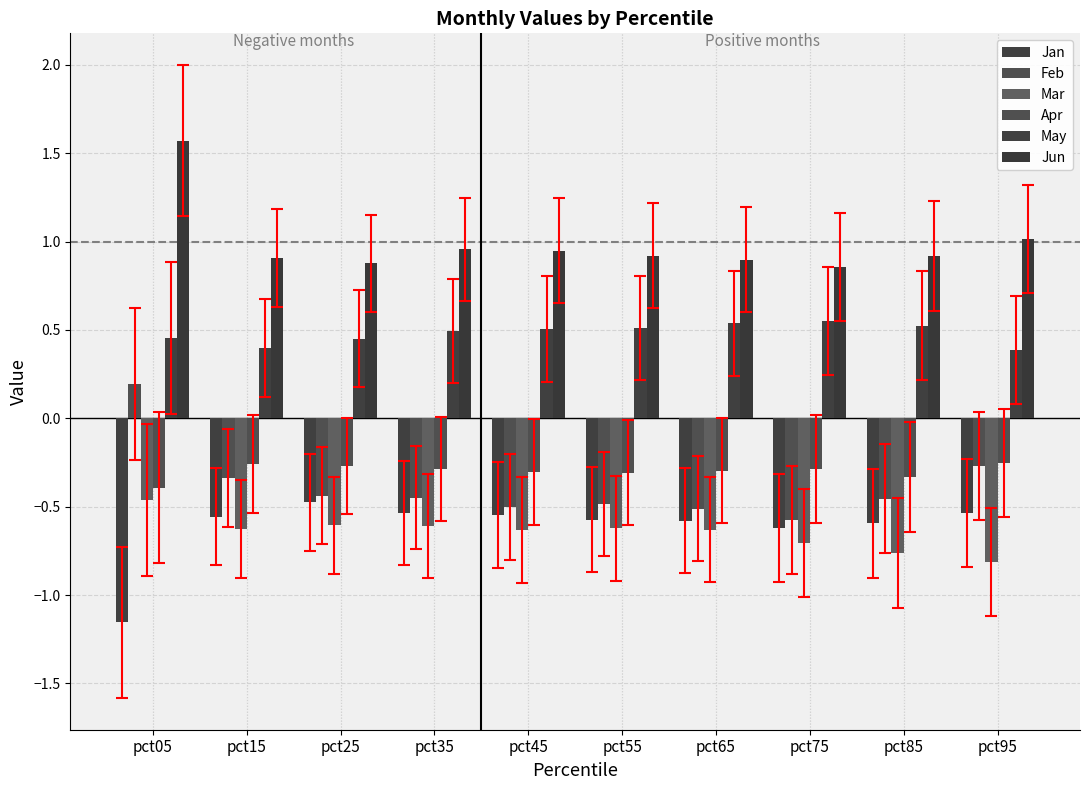

Reading left to right, transcribe all the data shown in this chart.

Jan: pct05=-1.2	pct15=-0.6	pct25=-0.5	pct35=-0.5	pct45=-0.5	pct55=-0.6	pct65=-0.6	pct75=-0.6	pct85=-0.6	pct95=-0.5
Feb: pct05=0.2	pct15=-0.3	pct25=-0.4	pct35=-0.4	pct45=-0.5	pct55=-0.5	pct65=-0.5	pct75=-0.6	pct85=-0.5	pct95=-0.3
Mar: pct05=-0.5	pct15=-0.6	pct25=-0.6	pct35=-0.6	pct45=-0.6	pct55=-0.6	pct65=-0.6	pct75=-0.7	pct85=-0.8	pct95=-0.8
Apr: pct05=-0.4	pct15=-0.3	pct25=-0.3	pct35=-0.3	pct45=-0.3	pct55=-0.3	pct65=-0.3	pct75=-0.3	pct85=-0.3	pct95=-0.3
May: pct05=0.5	pct15=0.4	pct25=0.5	pct35=0.5	pct45=0.5	pct55=0.5	pct65=0.5	pct75=0.5	pct85=0.5	pct95=0.4
Jun: pct05=1.6	pct15=0.9	pct25=0.9	pct35=1.0	pct45=0.9	pct55=0.9	pct65=0.9	pct75=0.9	pct85=0.9	pct95=1.0